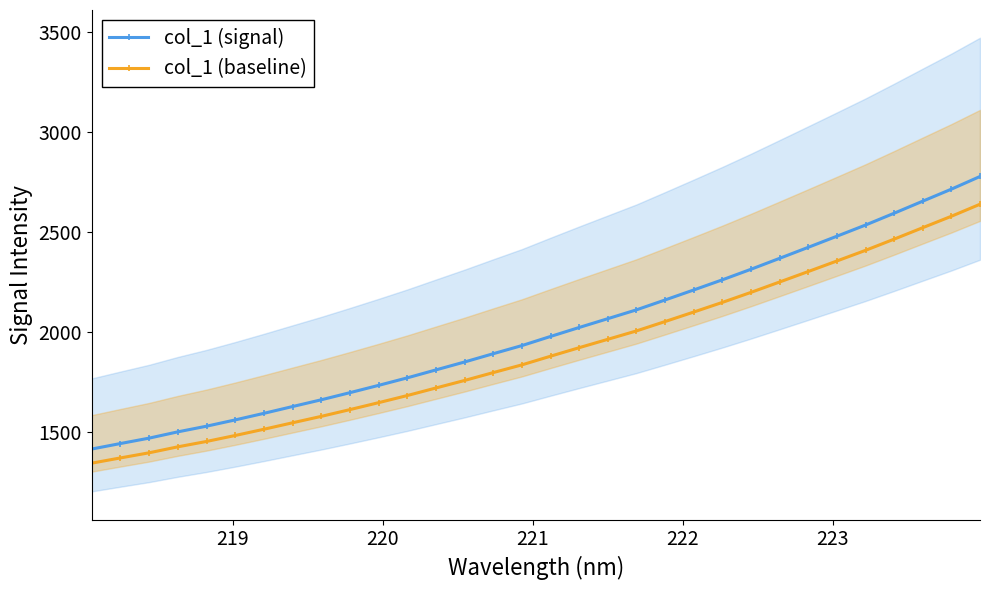

True or false: col_1 (signal) and col_1 (baseline) intersect in this chart.

False